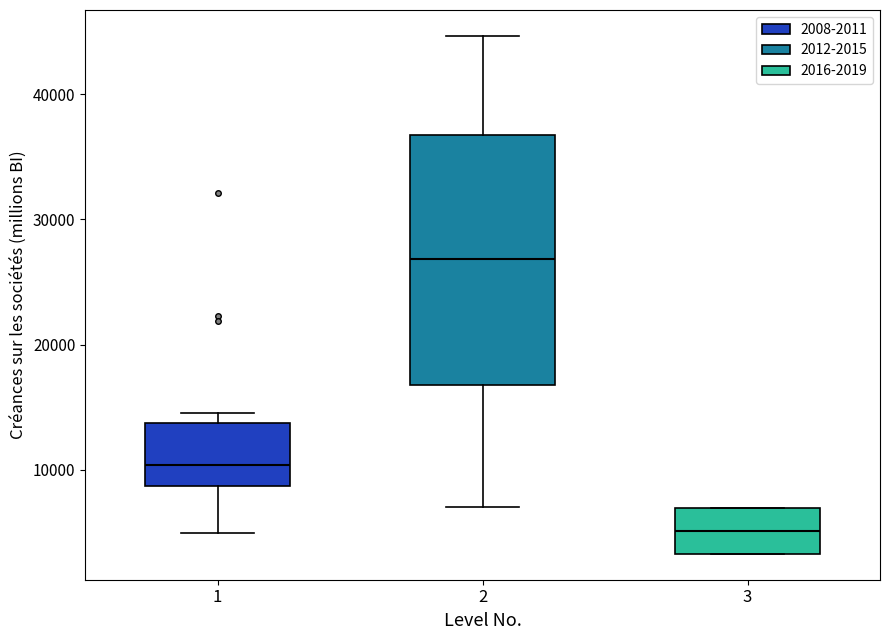

Which box is the tallest, from its lower edge to its upper edge?

2